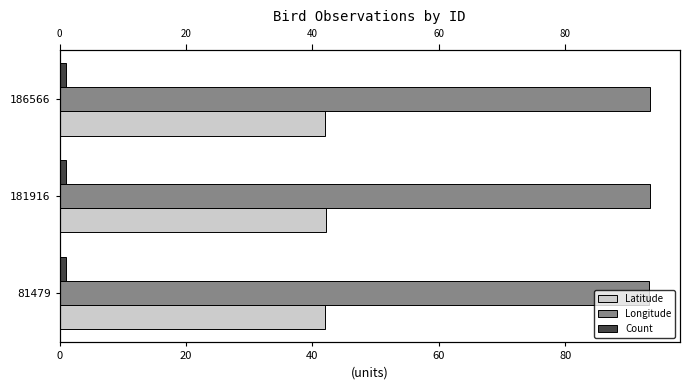

What is the maximum value shown in the chart?

93.5